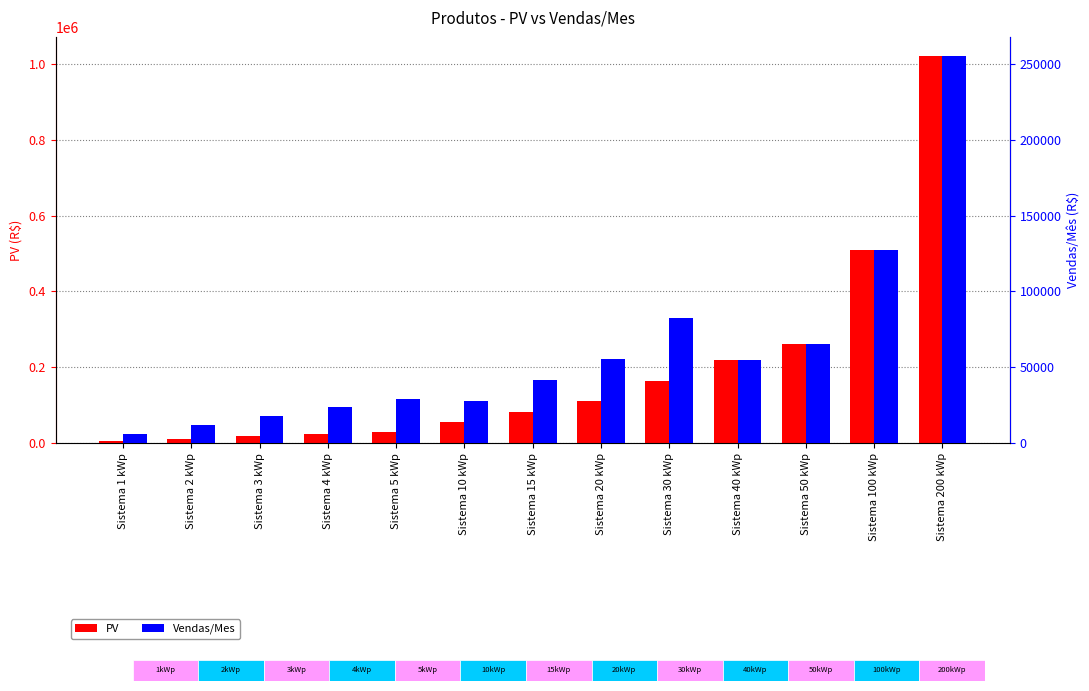

What is the average value of the PV series?

193485